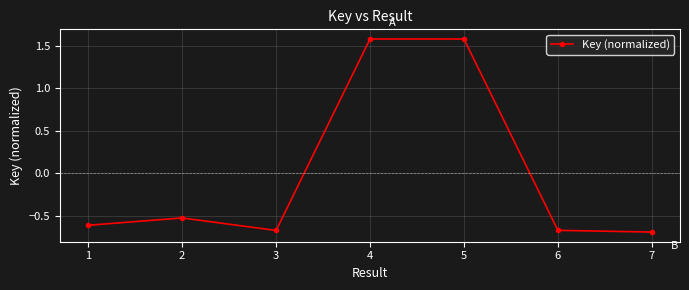

What is the value of the 5th point from the left?

1.6